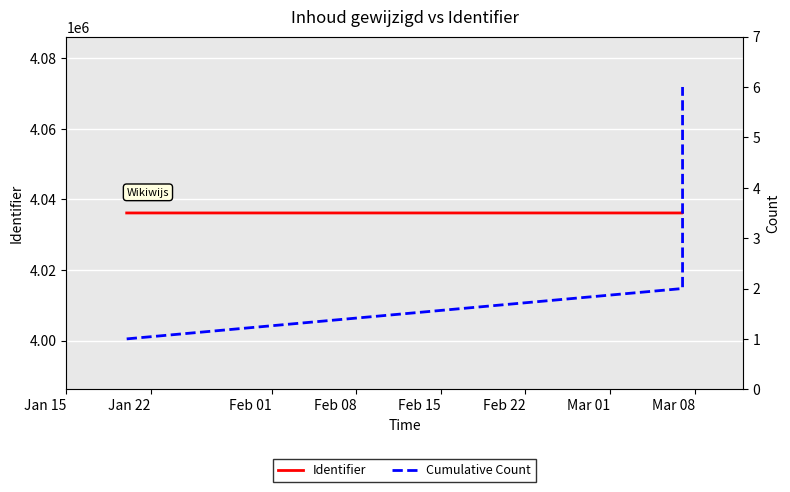

Between Jan 15 and Feb 01, which is larger?

Feb 01